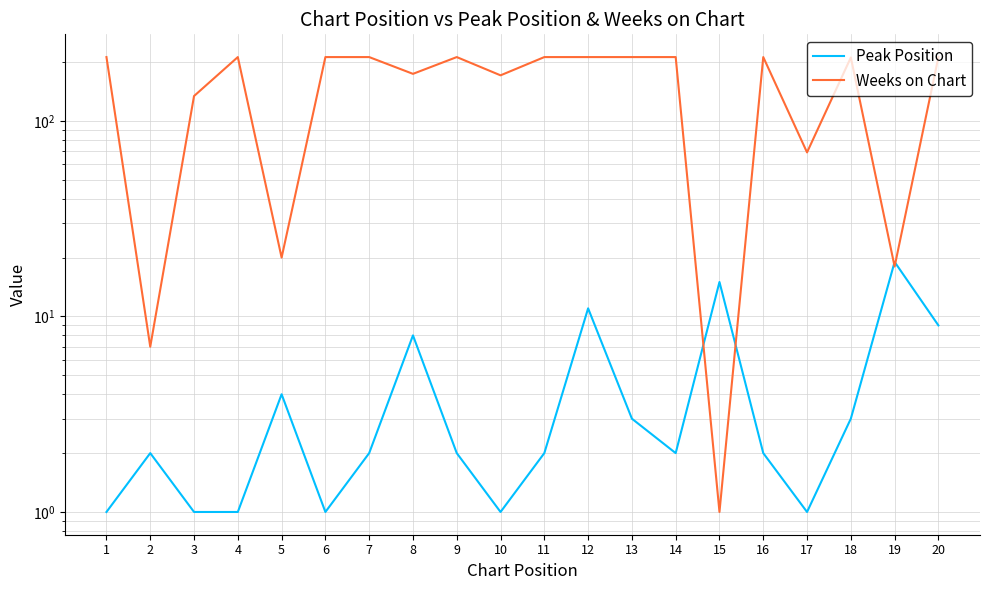

Which series ends up on top after the final intersection of Peak Position and Weeks on Chart?

Weeks on Chart